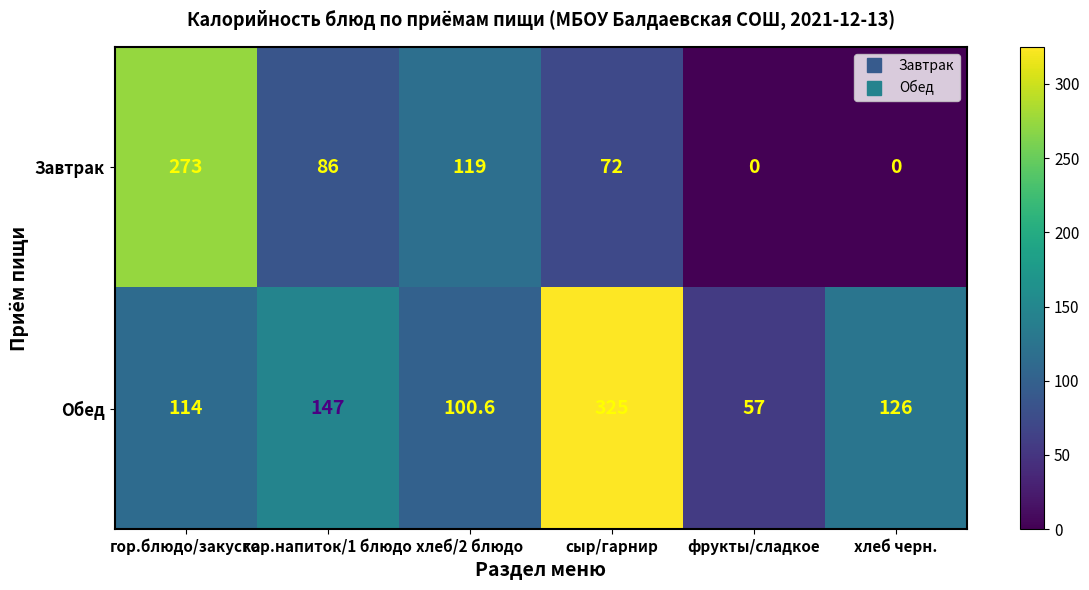

How many distinct data groups are displayed?

2